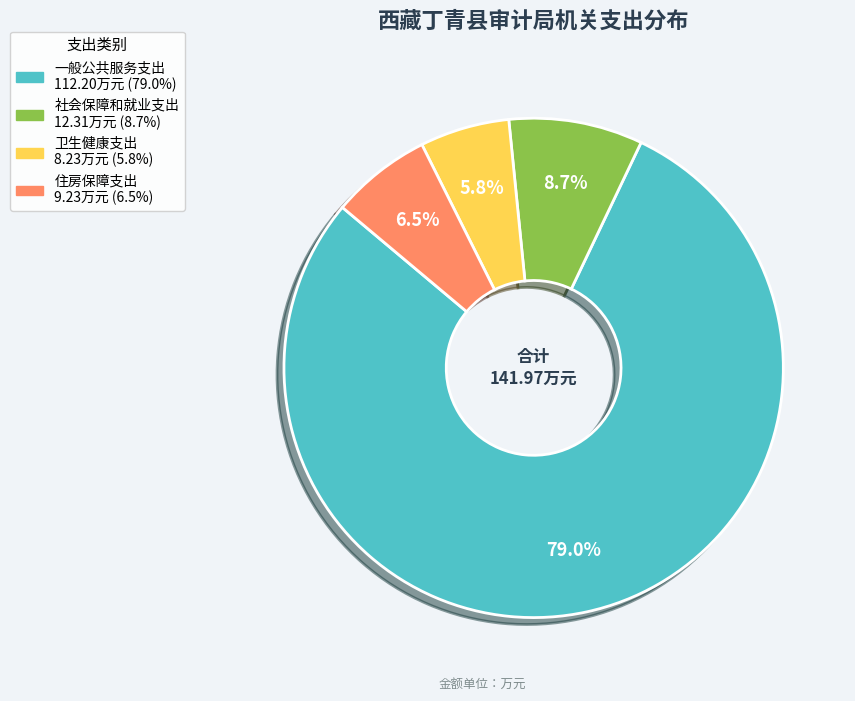

What percentage is NOT represented by 住房保障支出?

93.5%